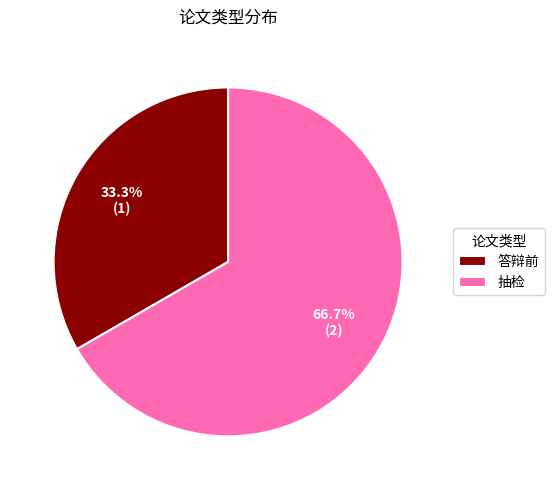

What is the ratio of the value at 抽检 to the value at 答辩前?

2.0